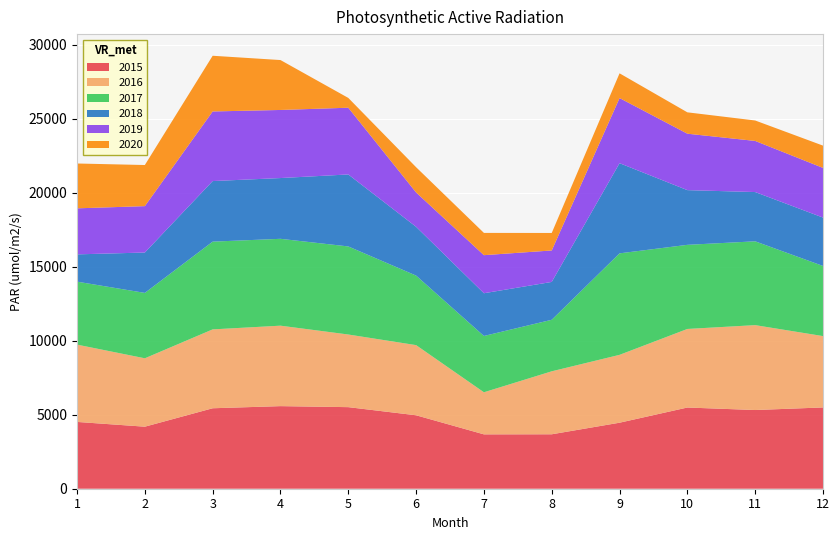

Reading left to right, list all the values displayed in this chart.

2015: 4513	4191	5436	5580	5511	4962	3673	3678	4460	5486	5317	5491
2016: 5223	4621	5329	5436	4908	4740	2843	4255	4585	5308	5735	4821
2017: 4254	4418	5928	5868	5950	4698	3804	3481	6857	5683	5663	4738
2018: 1843	2727	4092	4105	4863	3295	2887	2557	6092	3696	3328	3269
2019: 3110	3135	4703	4600	4509	2320	2572	2126	4399	3813	3454	3356
2020: 3029	2777	3763	3372	662	1706	1504	1182	1671	1443	1381	1505